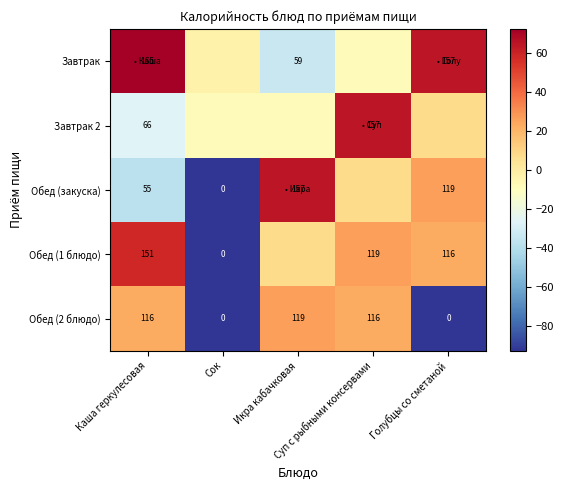

Rank the series by their maximum value, from highest to lowest.

Завтрак, Завтрак 2, Обед (закуска), Обед (1 блюдо), Обед (2 блюдо)